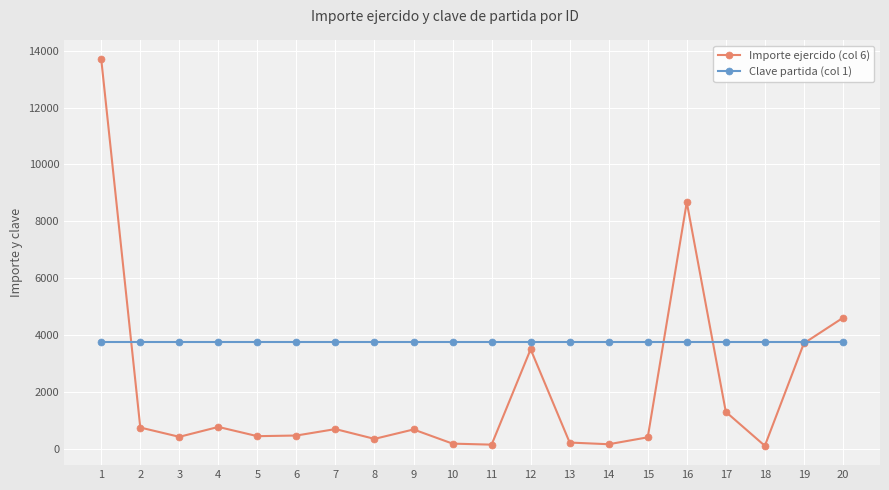

What is the value of the Importe ejercido (col 6) point at the 9th from the left?

680.0